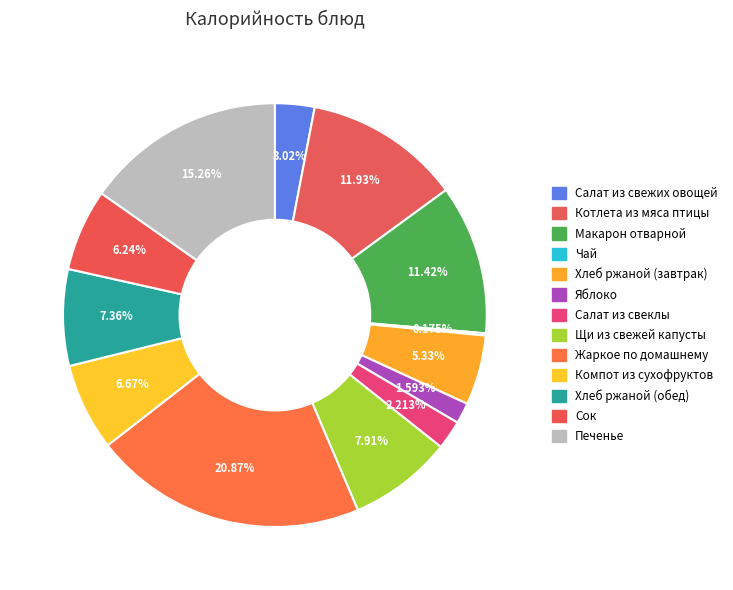

Which category has the smallest portion of the pie?

Чай